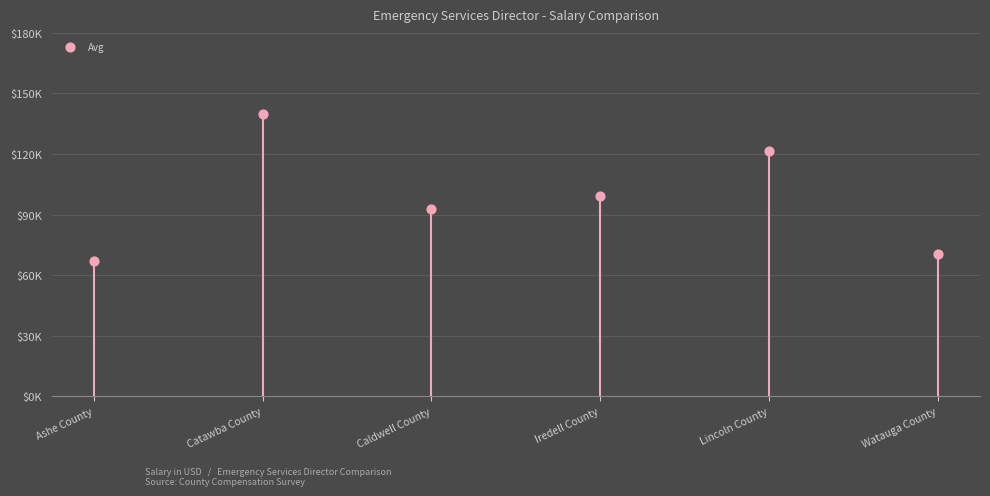

At which category is the sum across all series the highest?

Catawba County